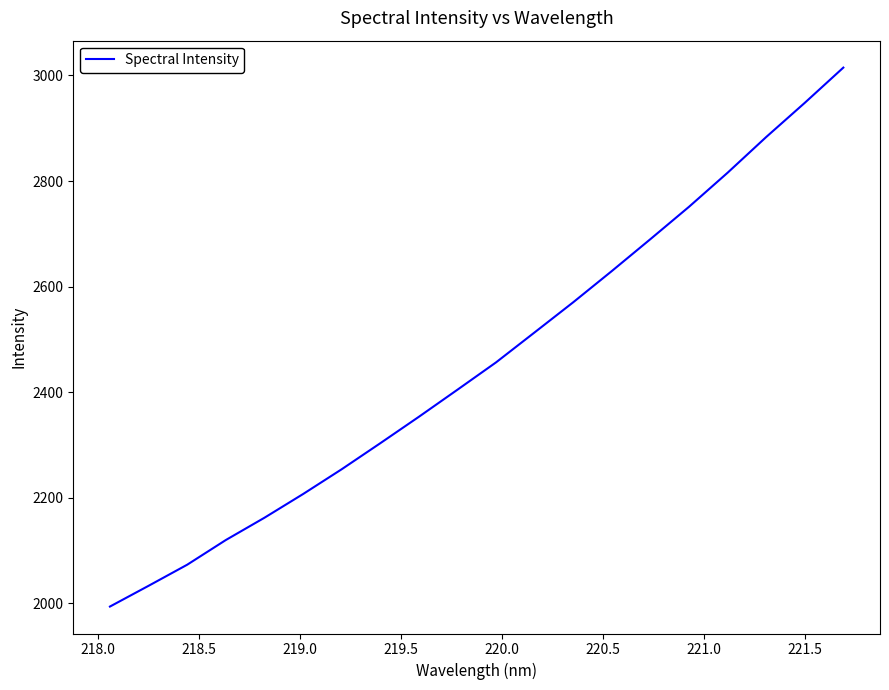

What is the maximum value shown in the chart?

3014.7